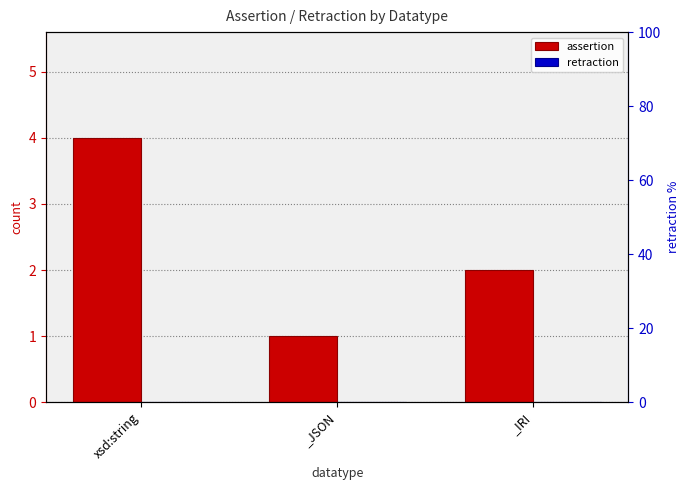

Reading left to right, extract all data points from this chart.

assertion: xsd:string=4	_JSON=1	_IRI=2
retraction: xsd:string=0	_JSON=0	_IRI=0